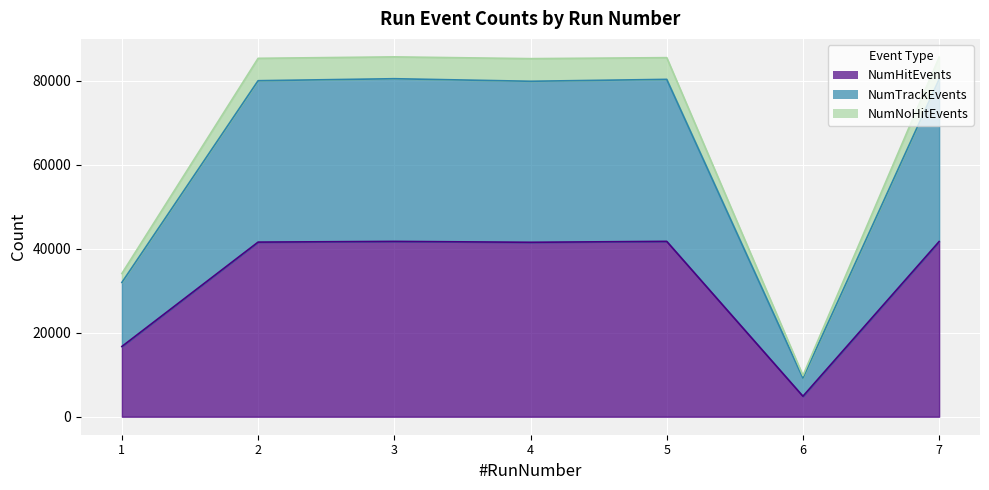

How many series are shown in this chart?

3